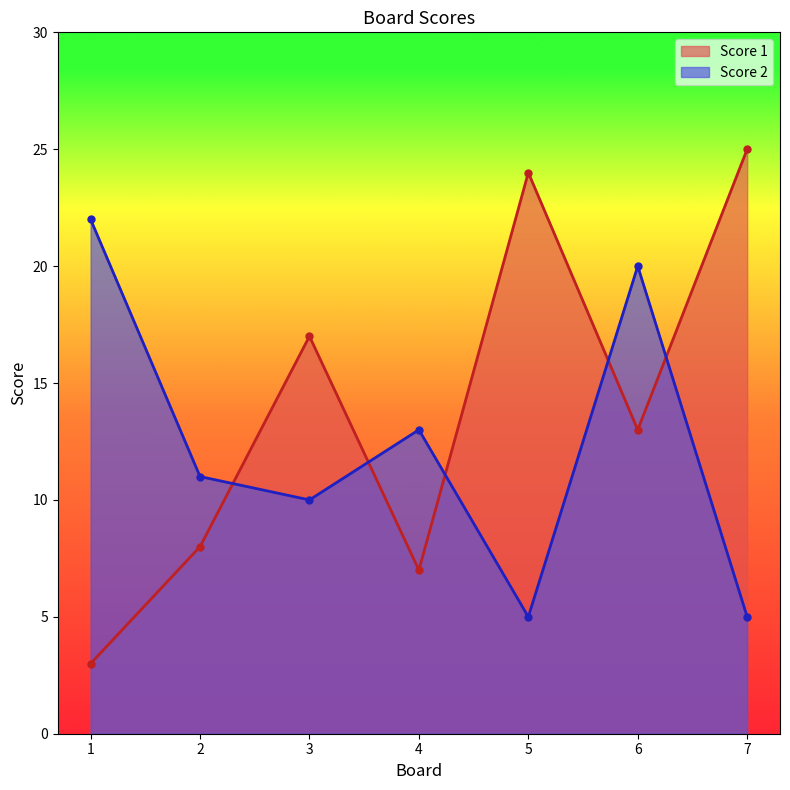

Where is the first local minimum for Score 1?

4